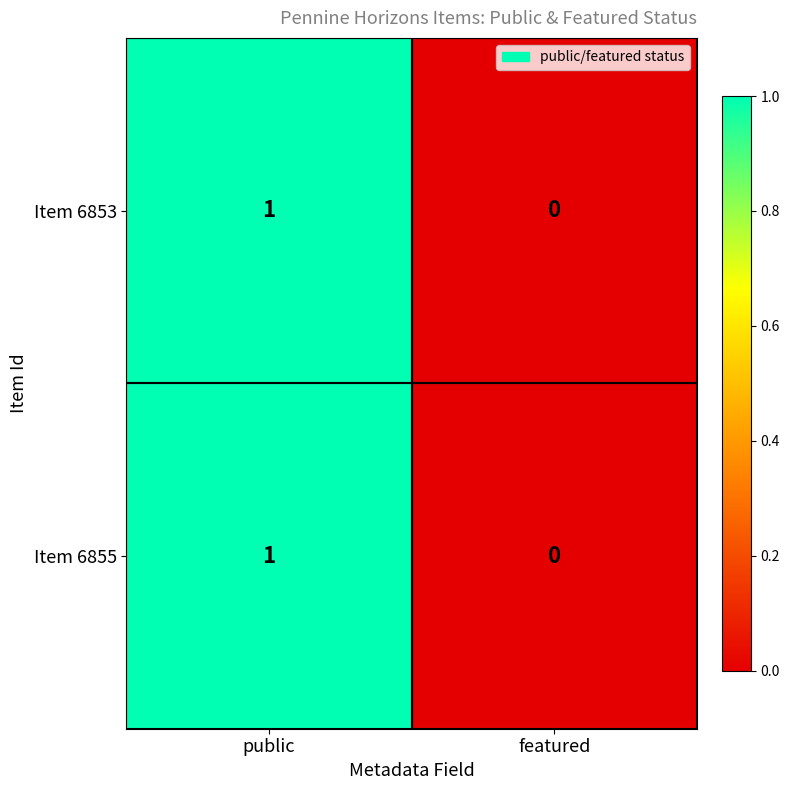

Is it true that Item 6855 equals 1 at public?

True